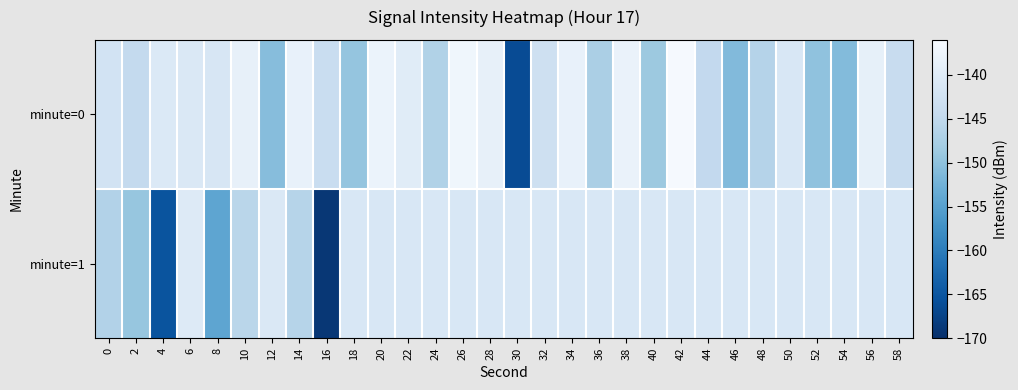

Reading left to right, what are all the values shown in this chart?

minute=0: 0=-142.3	2=-144.7	4=-140.7	6=-141.0	8=-141.5	10=-138.7	12=-150.6	14=-138.5	16=-144.0	18=-149.5	20=-138.0	22=-139.9	24=-146.7	26=-137.3	28=-138.7	30=-166.3	32=-143.0	34=-138.6	36=-147.4	38=-138.2	40=-148.9	42=-136.3	44=-144.8	46=-151.0	48=-146.2	50=-141.2	52=-149.9	54=-150.9	56=-138.8	58=-144.2
minute=1: 0=-146.6	2=-149.3	4=-165.3	6=-140.3	8=-154.3	10=-145.8	12=-140.9	14=-146.2	16=-168.9	18=-141.3	20=-141.3	22=-141.3	24=-141.3	26=-141.3	28=-141.3	30=-141.3	32=-141.3	34=-141.3	36=-141.3	38=-141.3	40=-141.3	42=-141.3	44=-141.3	46=-141.3	48=-141.3	50=-141.3	52=-141.3	54=-141.3	56=-141.3	58=-141.3